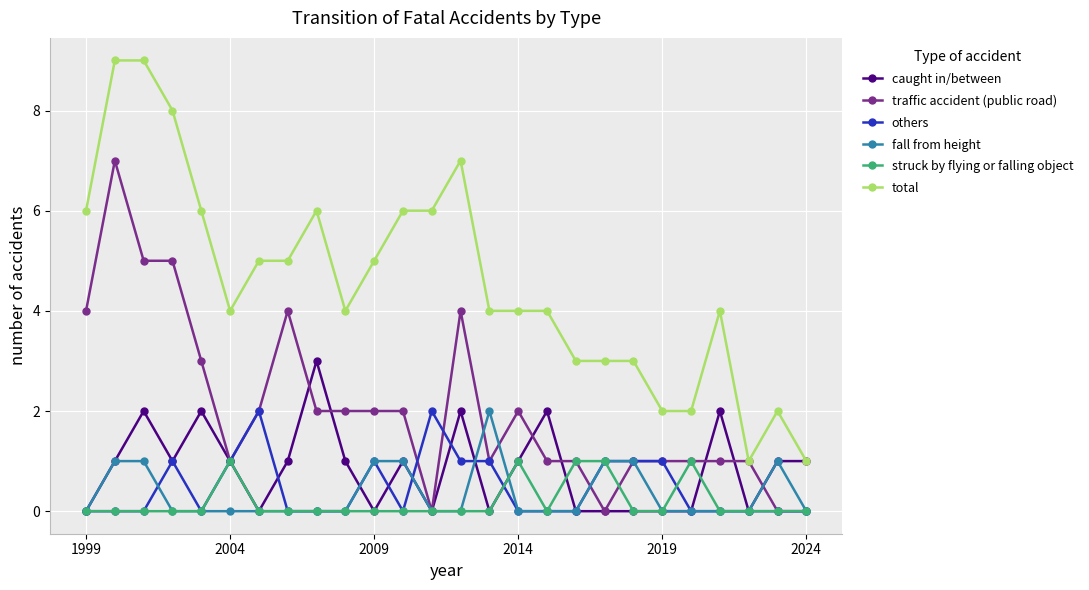

True or false: caught in/between has more than 0 points higher than both neighbors.

True